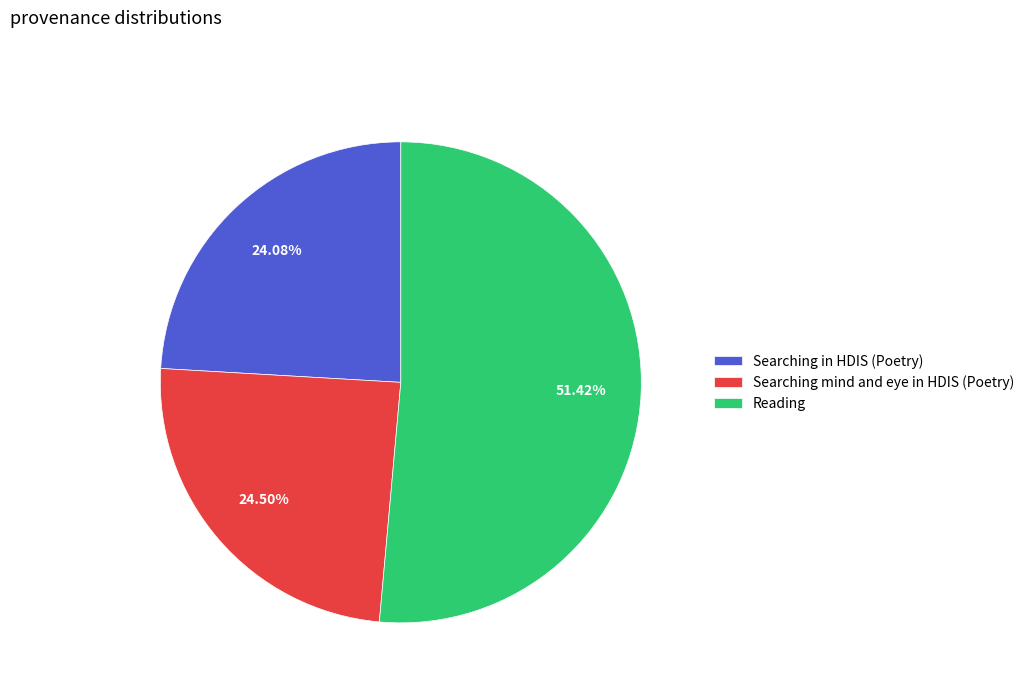

To the nearest percent, what is the combined percentage of Reading and Searching mind and eye in HDIS (Poetry)?

76%